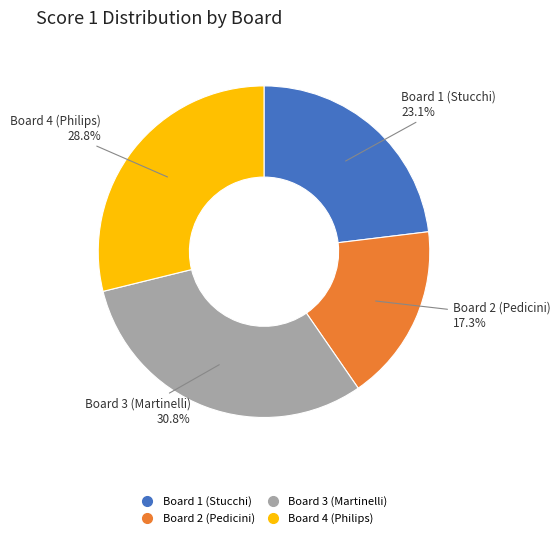

Rank the categories by value from lowest to highest.

Board 2 (Pedicini), Board 1 (Stucchi), Board 4 (Philips), Board 3 (Martinelli)